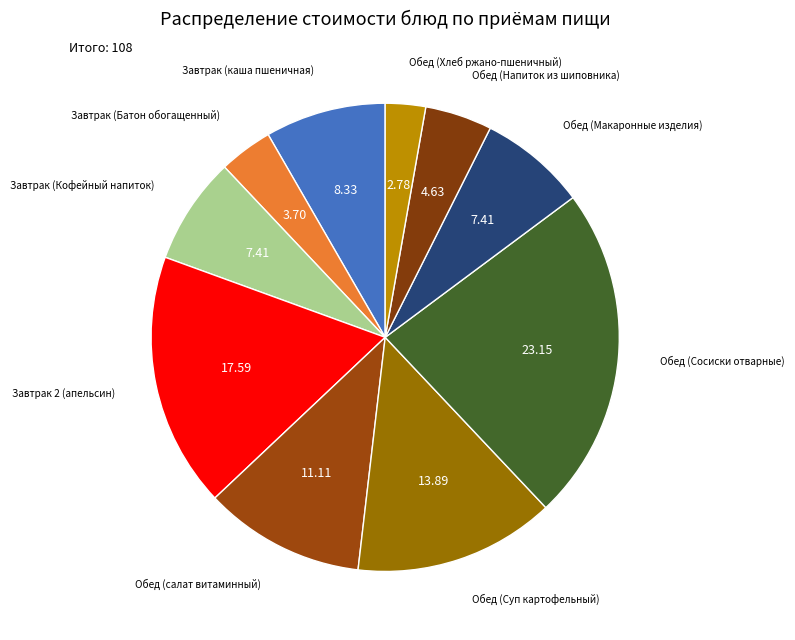

How many slices are in this pie chart?

10